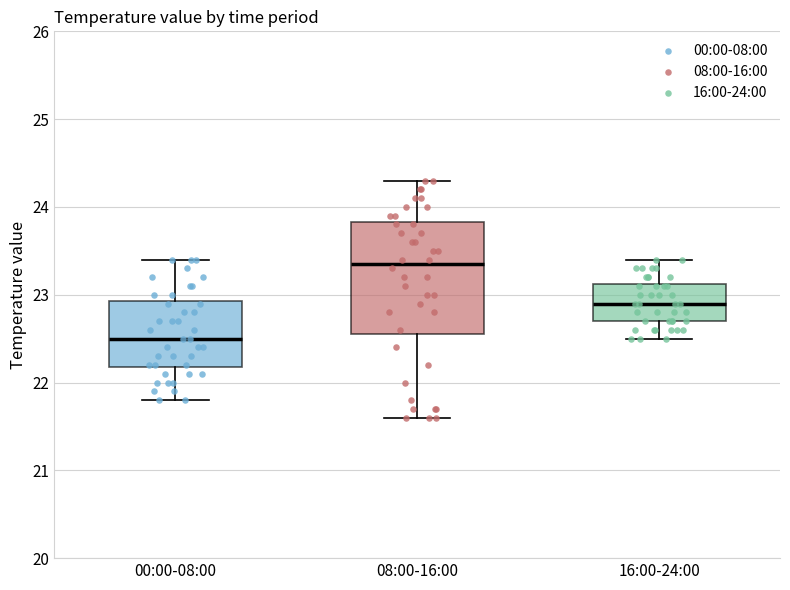

Where does the upper whisker of the box for 16:00-24:00 end on the y-axis? The values are not printed on the chart, so give them approximately, as read against the axis.

23.4